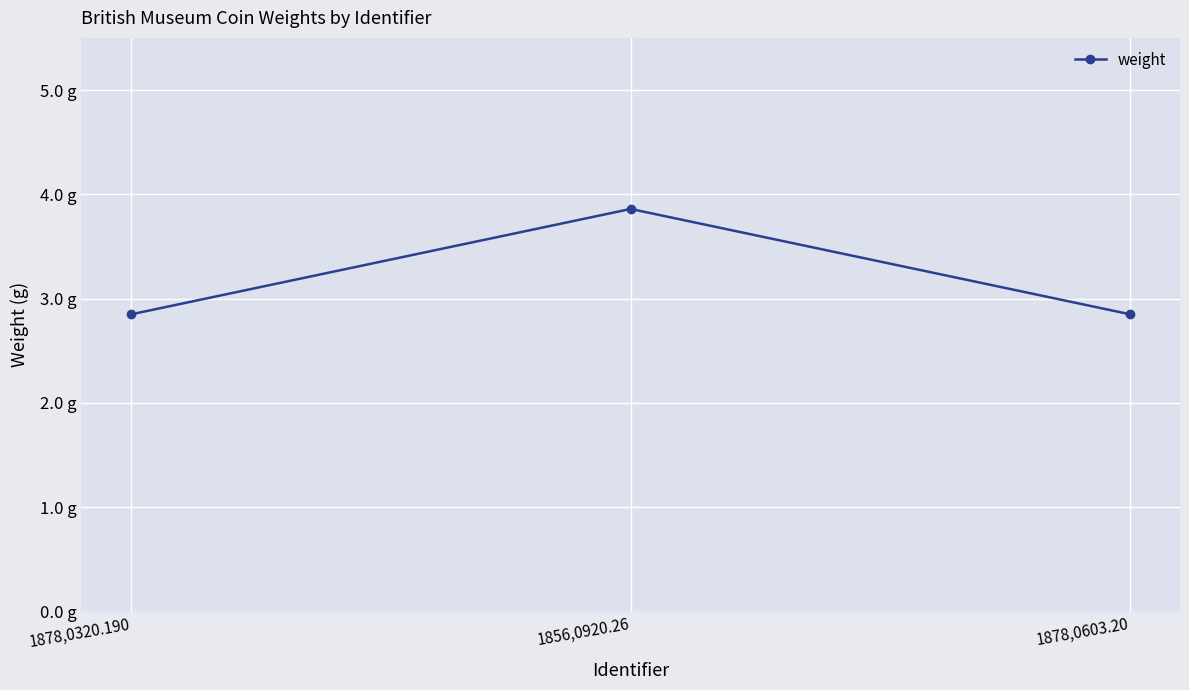

Rank the categories by value from lowest to highest.

1878,0320.190, 1878,0603.20, 1856,0920.26